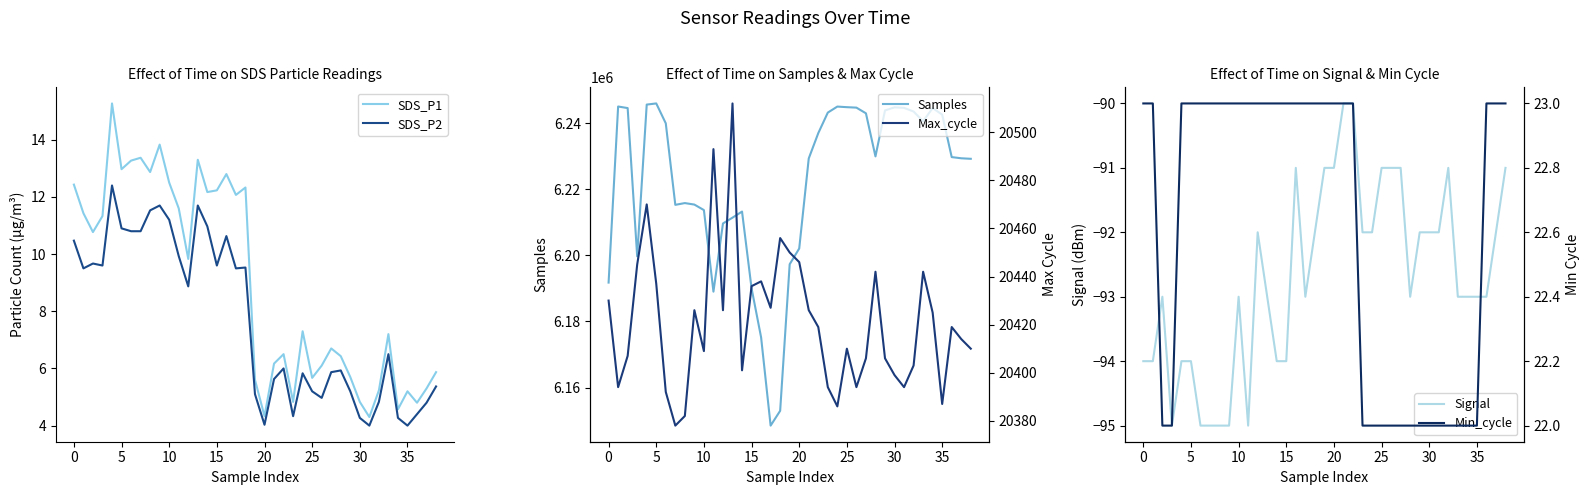

How many interior local valleys does the SDS_P1 series have?

12